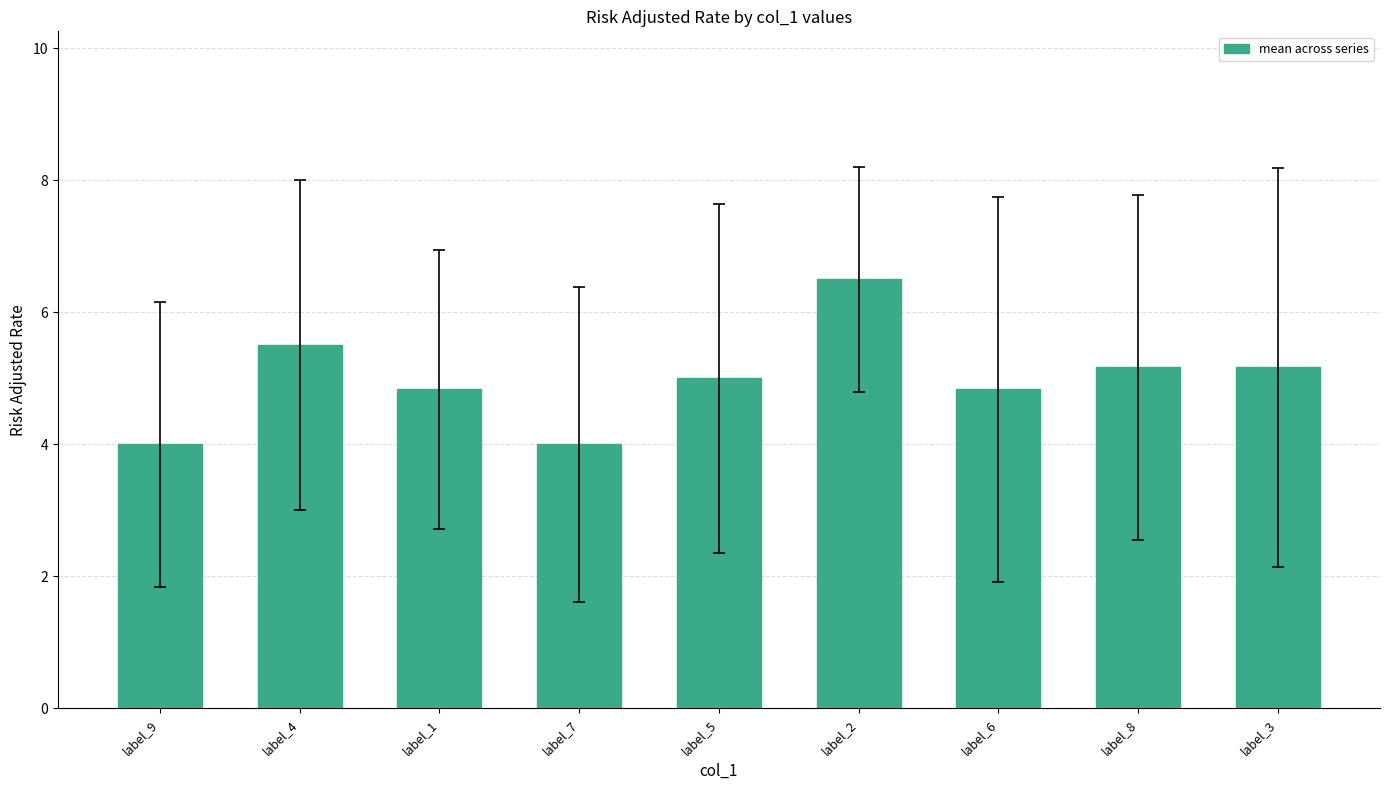

What is the value of the 1st bar from the left?

4.0